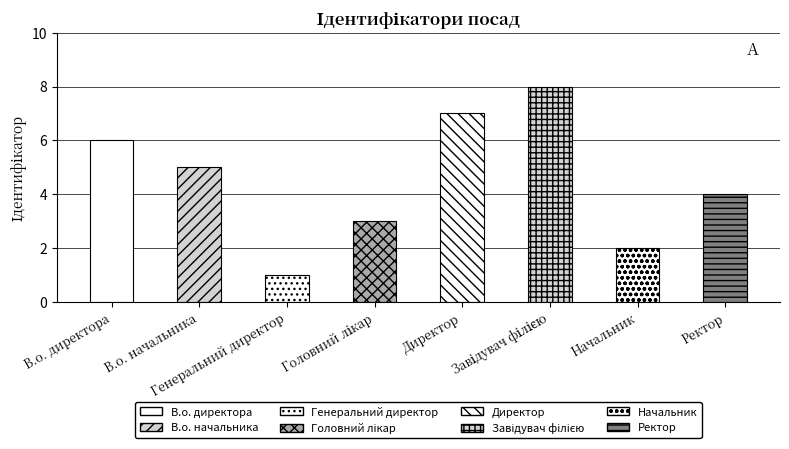

Count the values in the range 3 to 7.

5